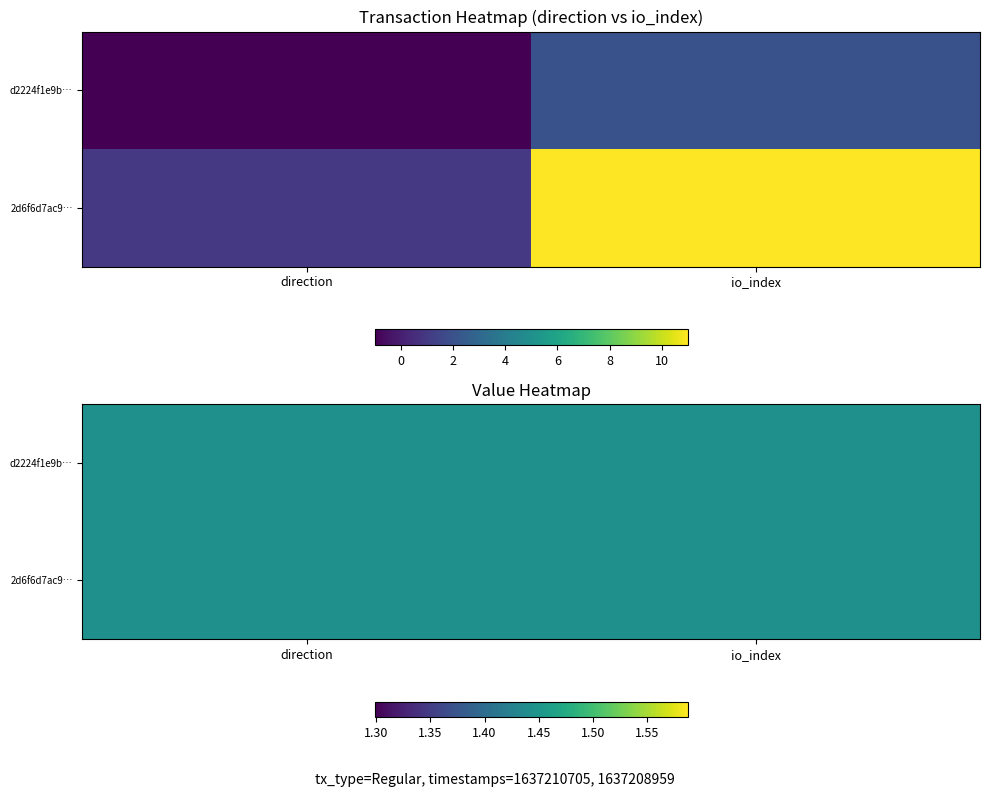

What is the maximum value for d2224f1e9b20f1bba8d3a1062d0a3acbf1c1633?

2